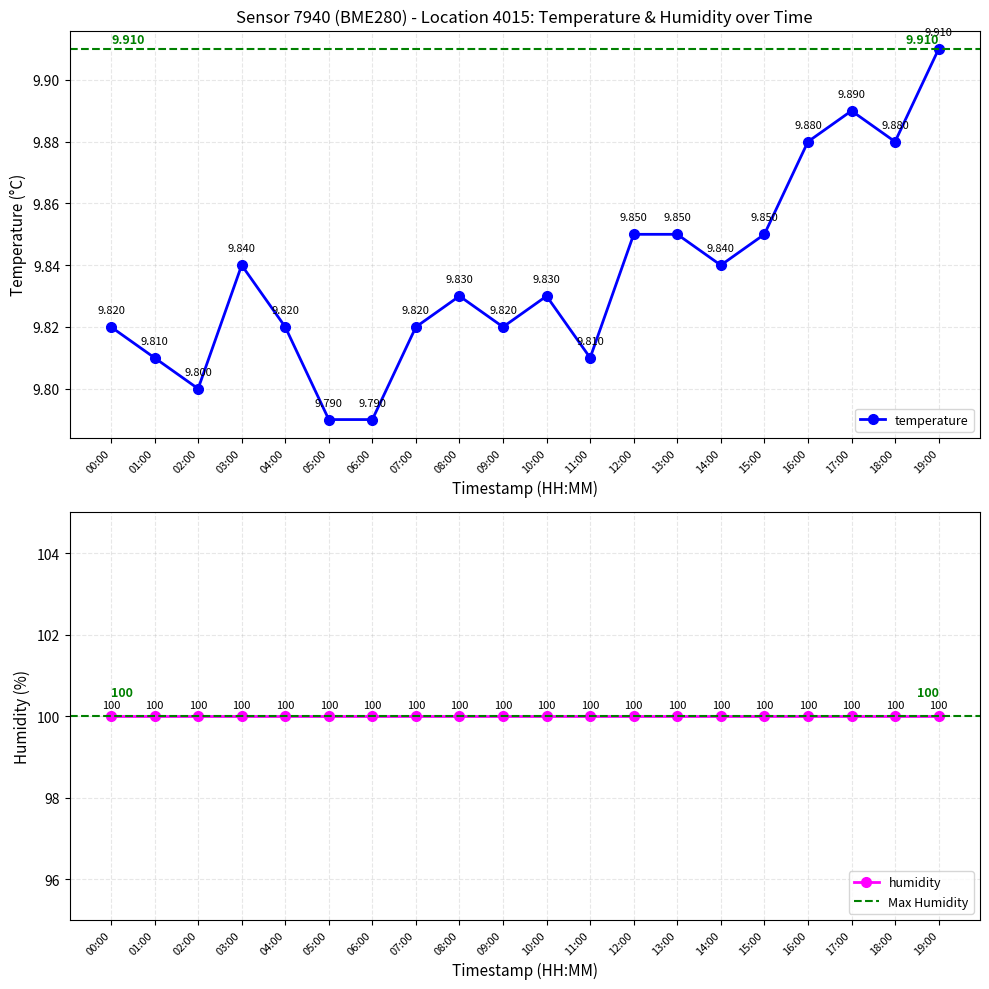

What is the lowest value of the humidity series?

100.0